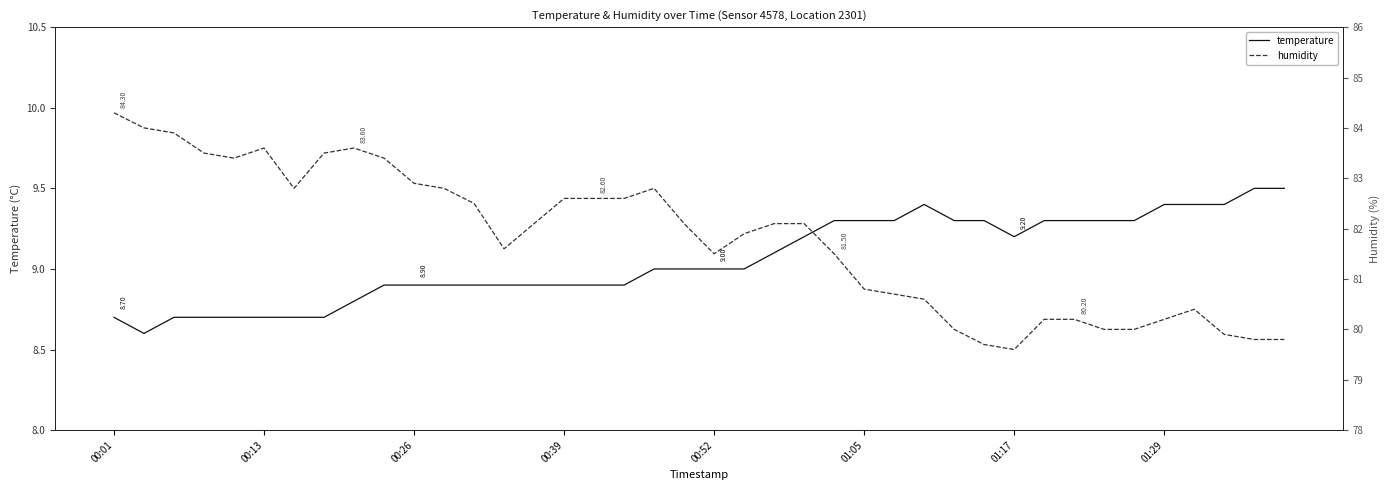

Between 31 and 37, which is larger?

37